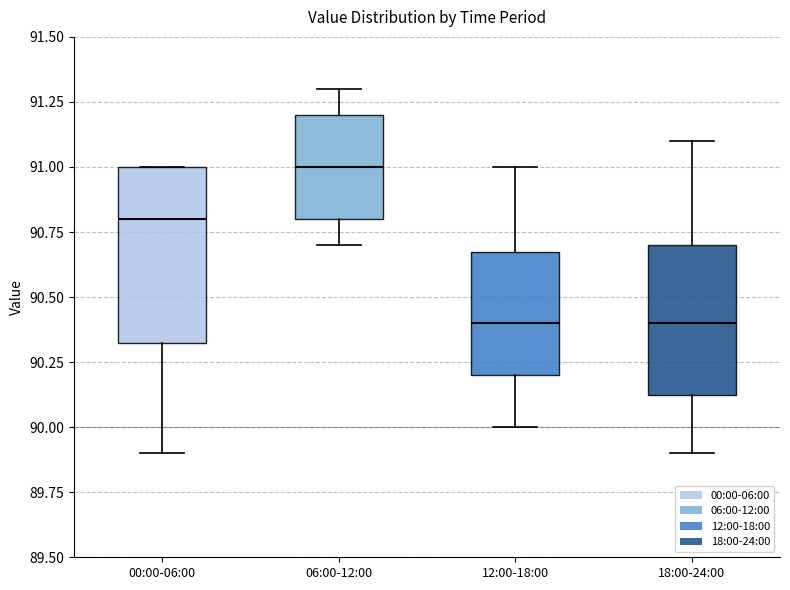

Reading left to right, read every box against the y-axis: the position of its median line, the range the box covers, and the ends of its whiskers. The values are not printed on the chart, so give them approximately, as read against the axis.

00:00-06:00: median 90.80, box 90.35 to 91.00, whiskers 89.90 to 91.00
06:00-12:00: median 91.00, box 90.80 to 91.20, whiskers 90.70 to 91.30
12:00-18:00: median 90.40, box 90.20 to 90.70, whiskers 90.00 to 91.00
18:00-24:00: median 90.40, box 90.15 to 90.70, whiskers 89.90 to 91.10